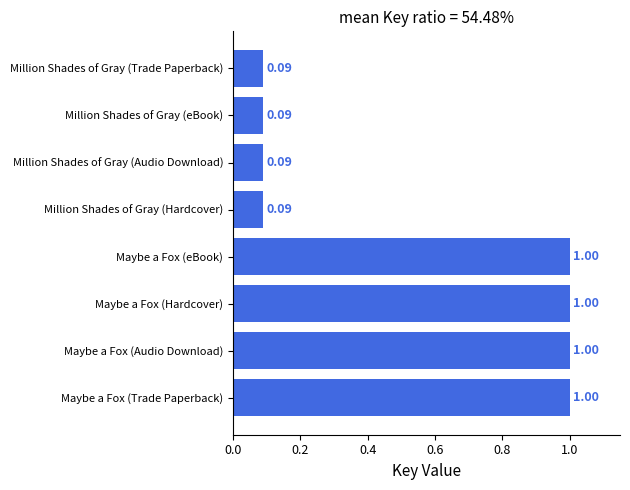

What is the difference between the second highest and second lowest values?

0.9